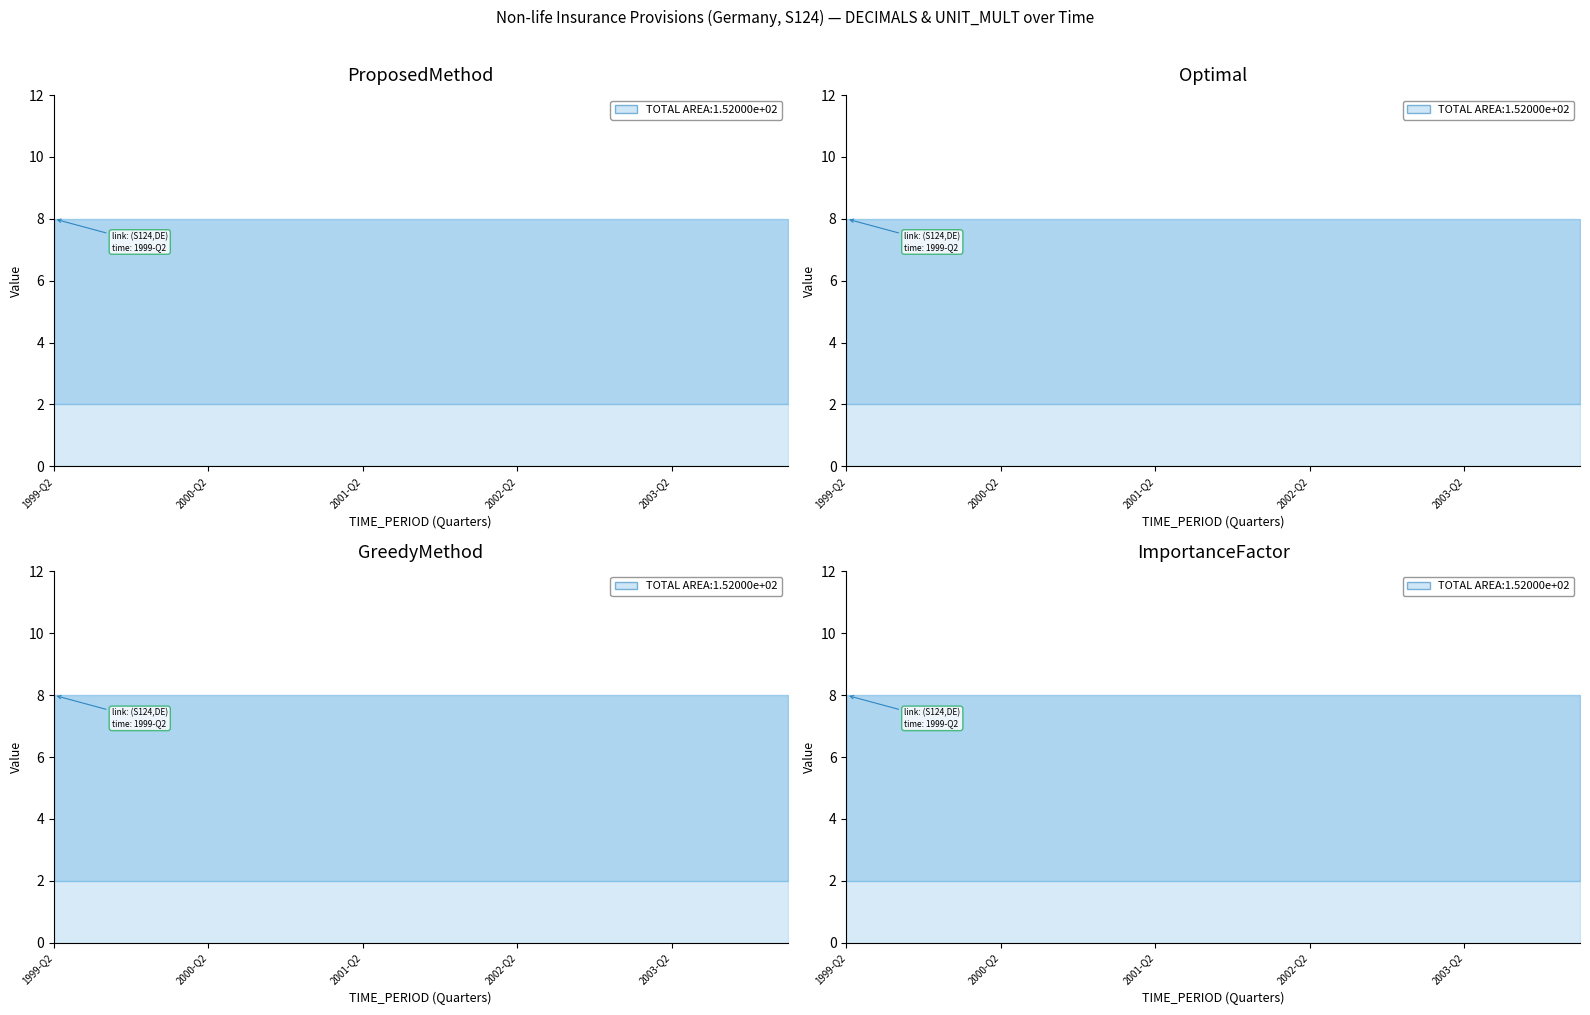

Which has a higher value, 2001-Q3 or 2002-Q3?

2001-Q3